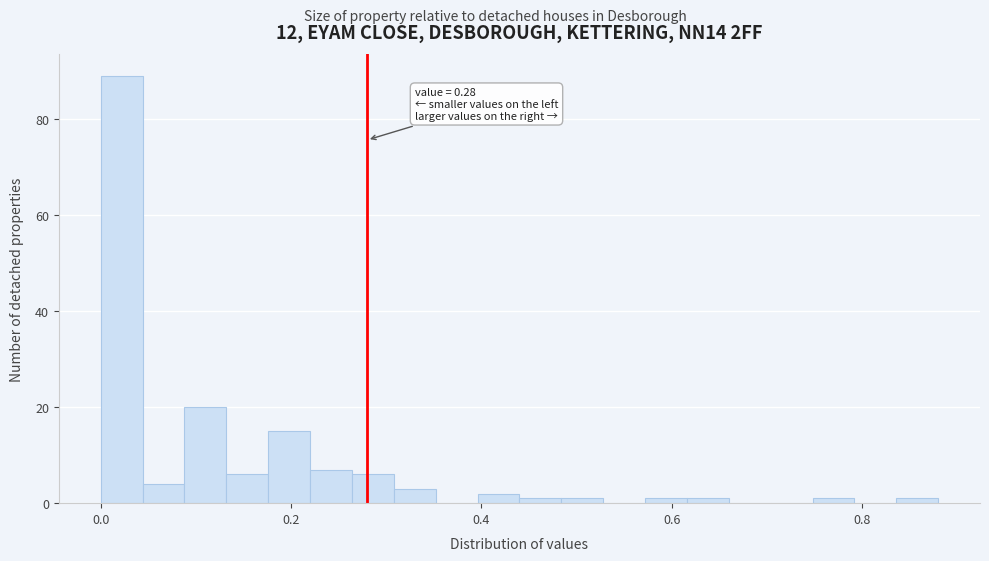

Read against the x-axis, roughly where is the centre of the tallest bar?

0.02